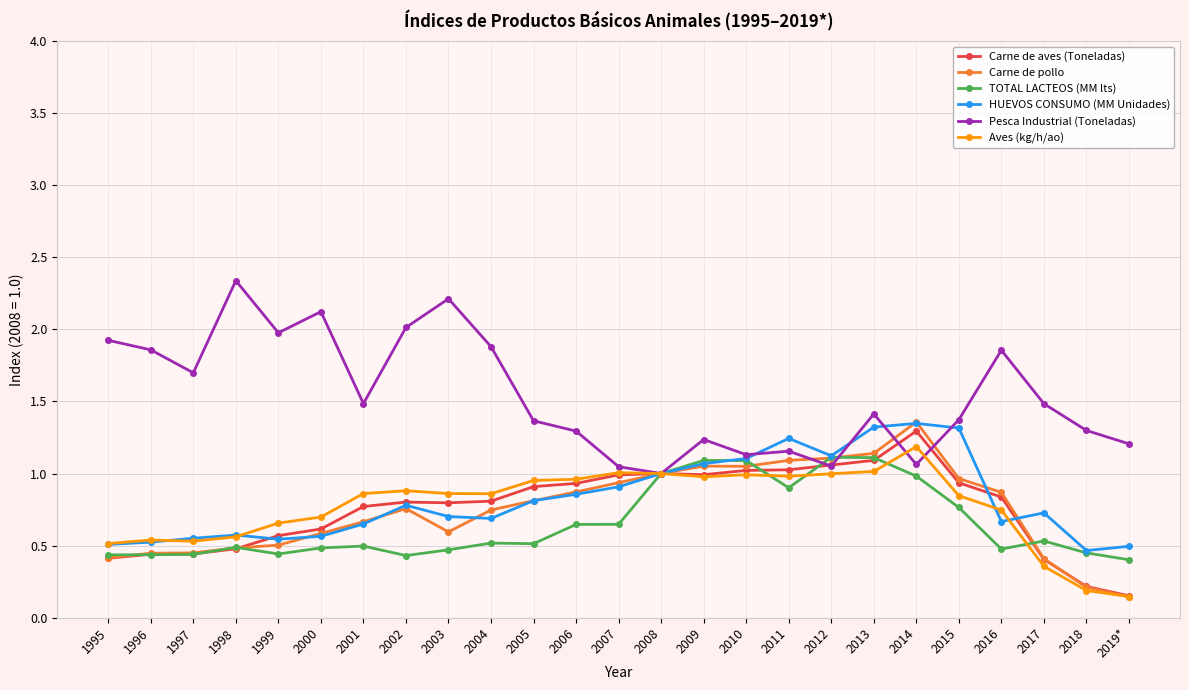

Is the value of Carne de aves (Toneladas) at 2016 greater than the value of TOTAL LACTEOS (MM lts) at 1997?

Yes